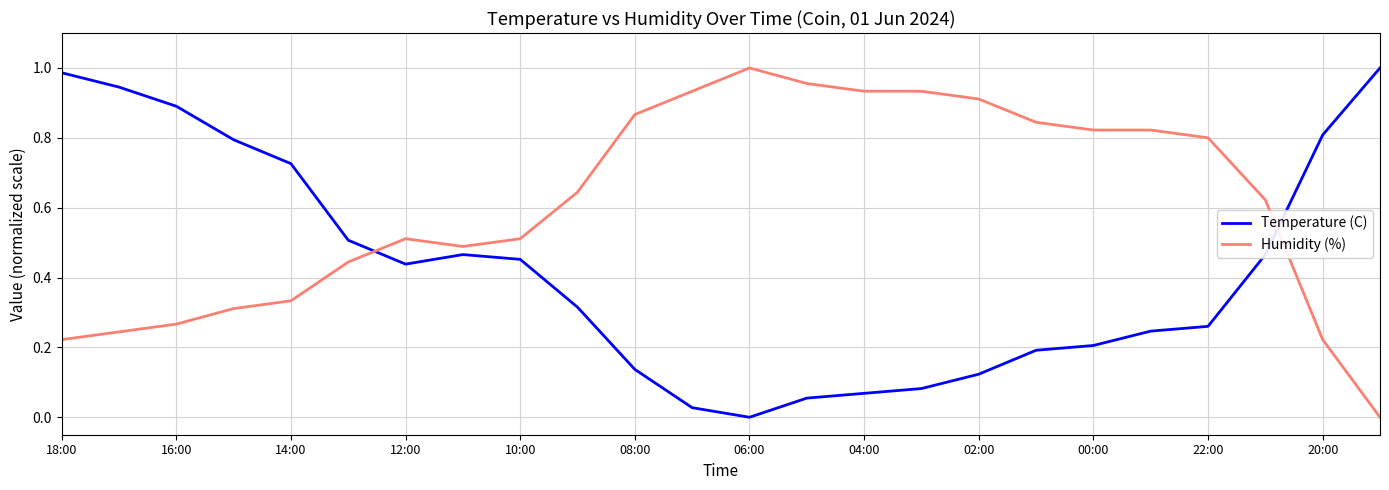

True or false: Humidity (%) and Temperature (C) cross at least once.

True